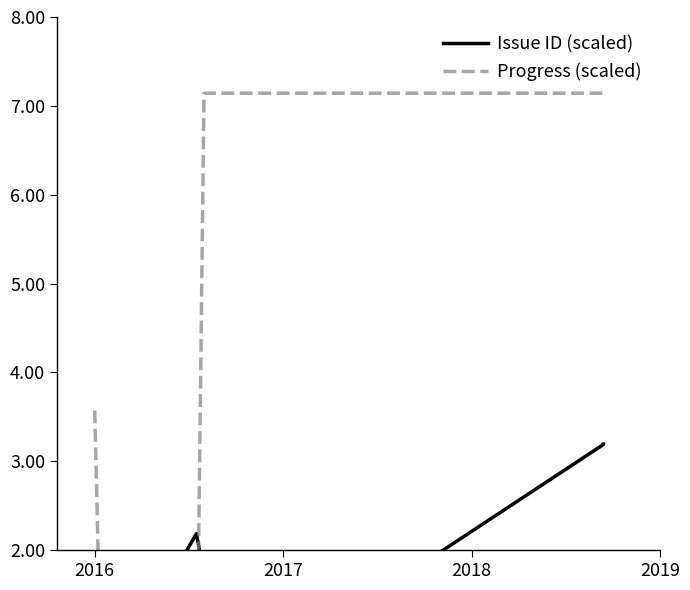

Rank the series at 2019 from highest to lowest value.

Progress (scaled), Issue ID (scaled)